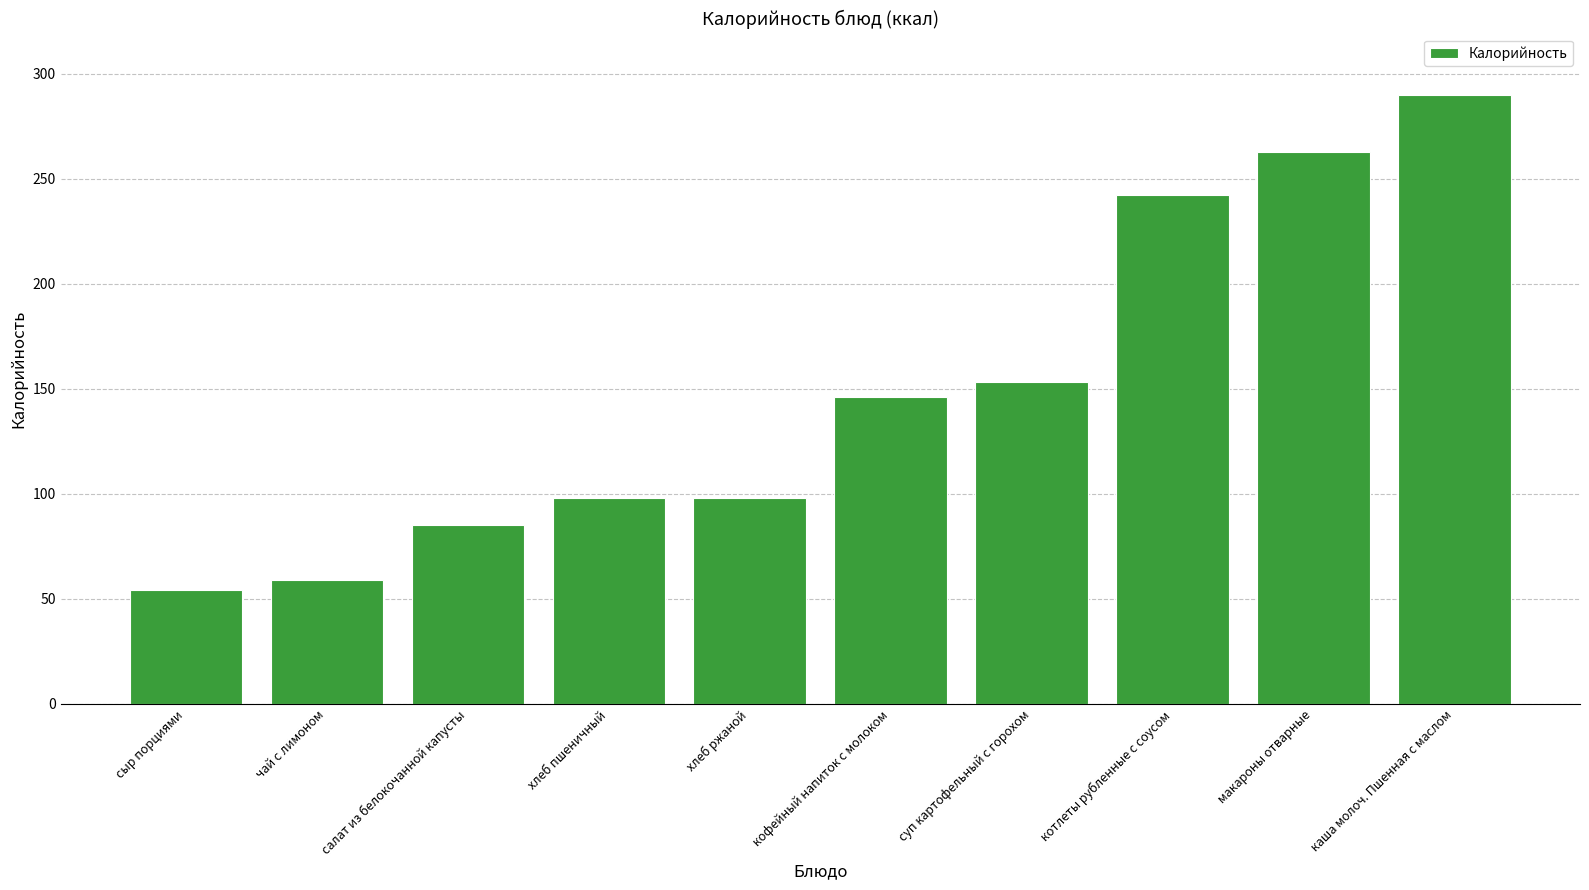

What is the difference between the values at сыр порциями and хлеб пшеничный?

44.0